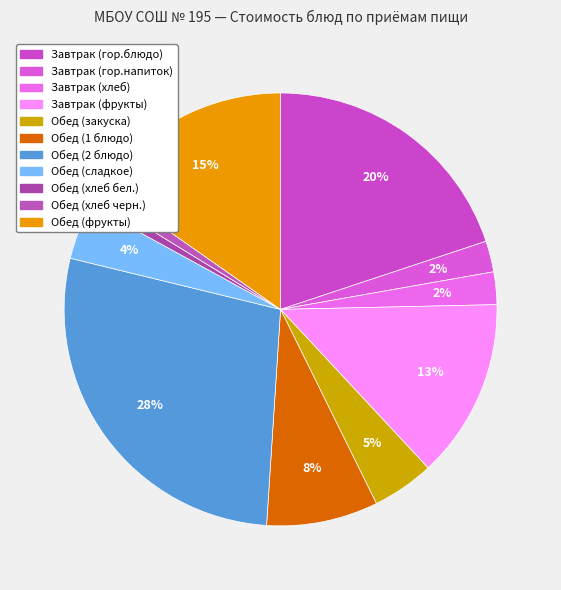

What portion of the pie excludes Обед (закуска)?

95.4%